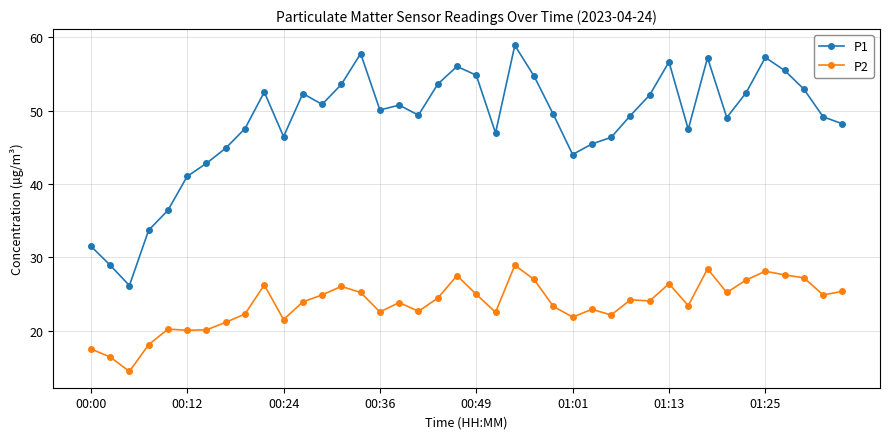

Rank the series by their average value, from highest to lowest.

P1, P2